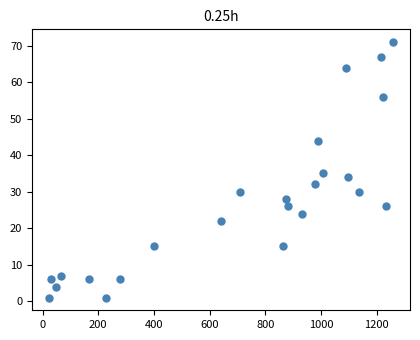

What is the range of X values (max minus min)?

1234